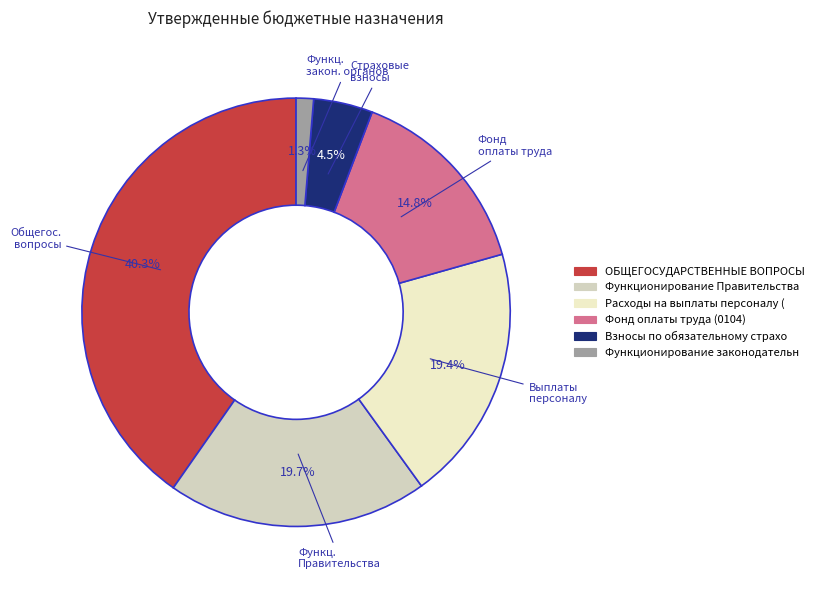

Is there any slice that represents more than half of the pie?

No